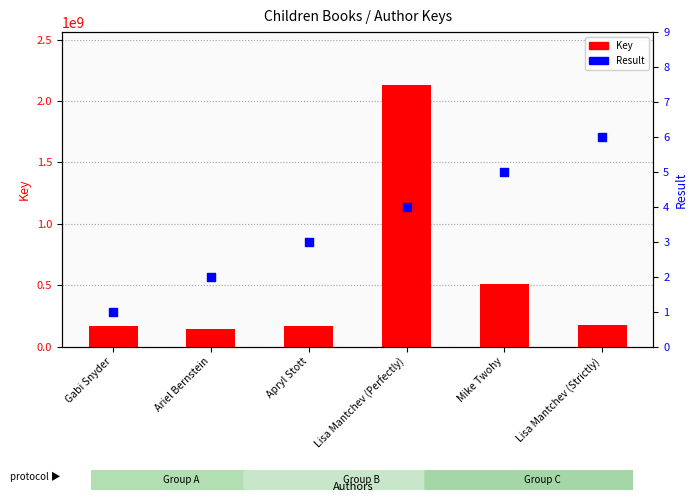

Which series has the widest spread of Y values?

Key